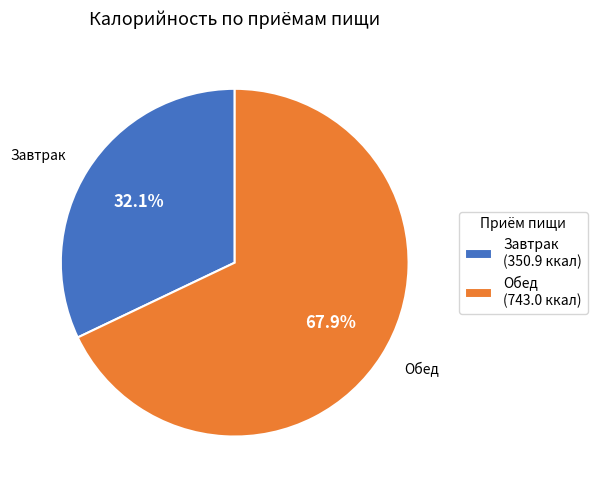

Which slice represents more than half of the pie?

Обед